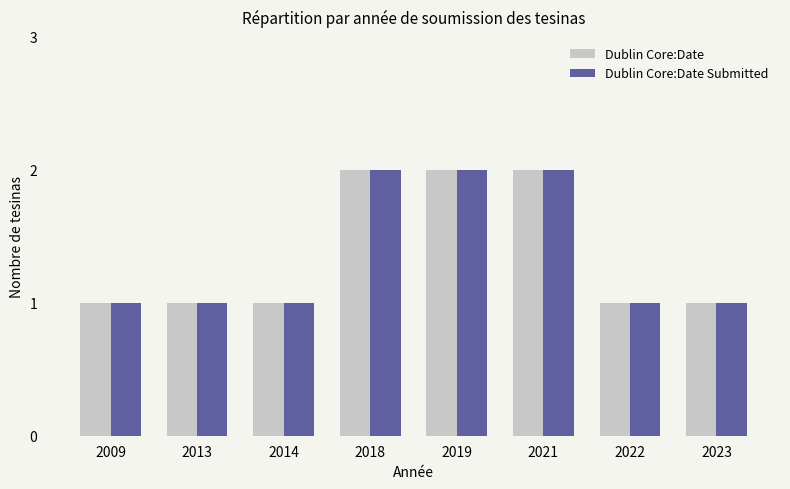

The Dublin Core:Date series shows 3 at 2019. True or false?

False